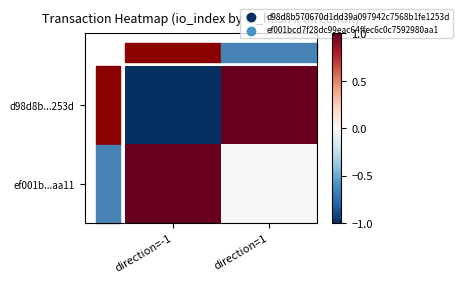

Rank the series by their maximum value, from lowest to highest.

d98d8b...253d, ef001b...aa11